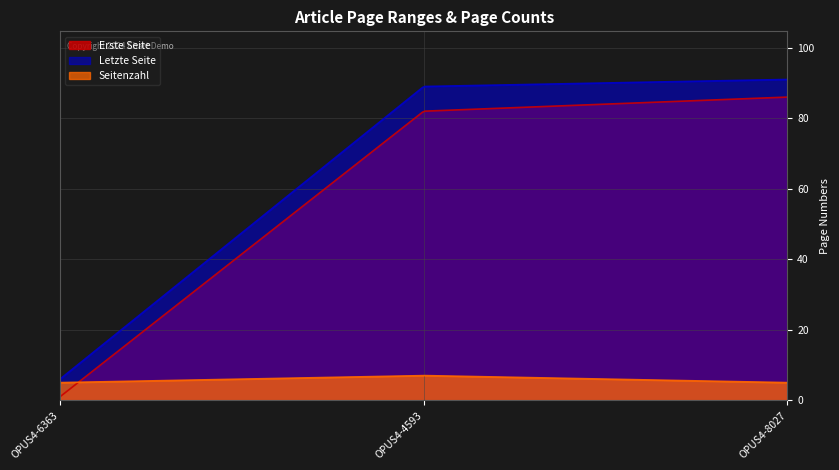

What is the difference between the Erste Seite values at OPUS4-6363 and OPUS4-4593?

81